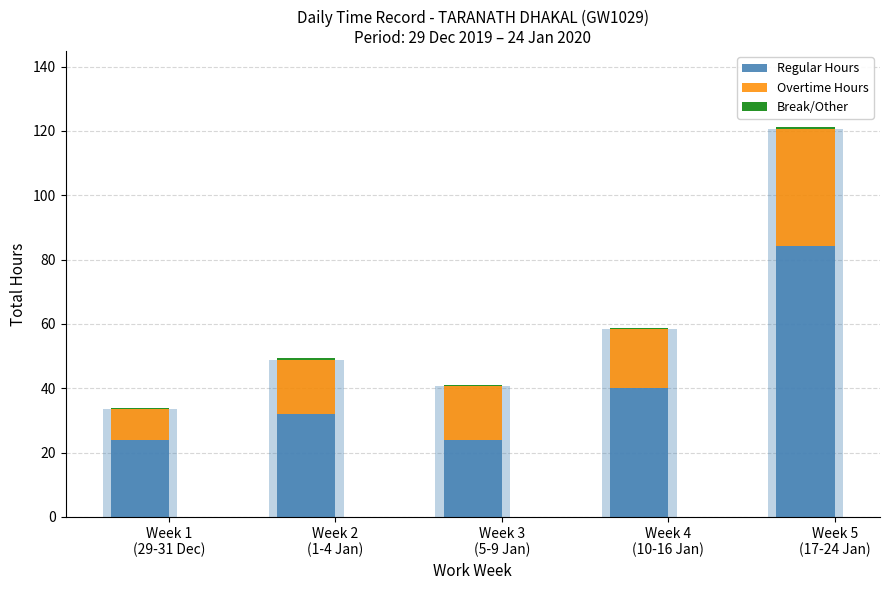

What is the total value across all series at Week 4
(10-16 Jan)?

58.9